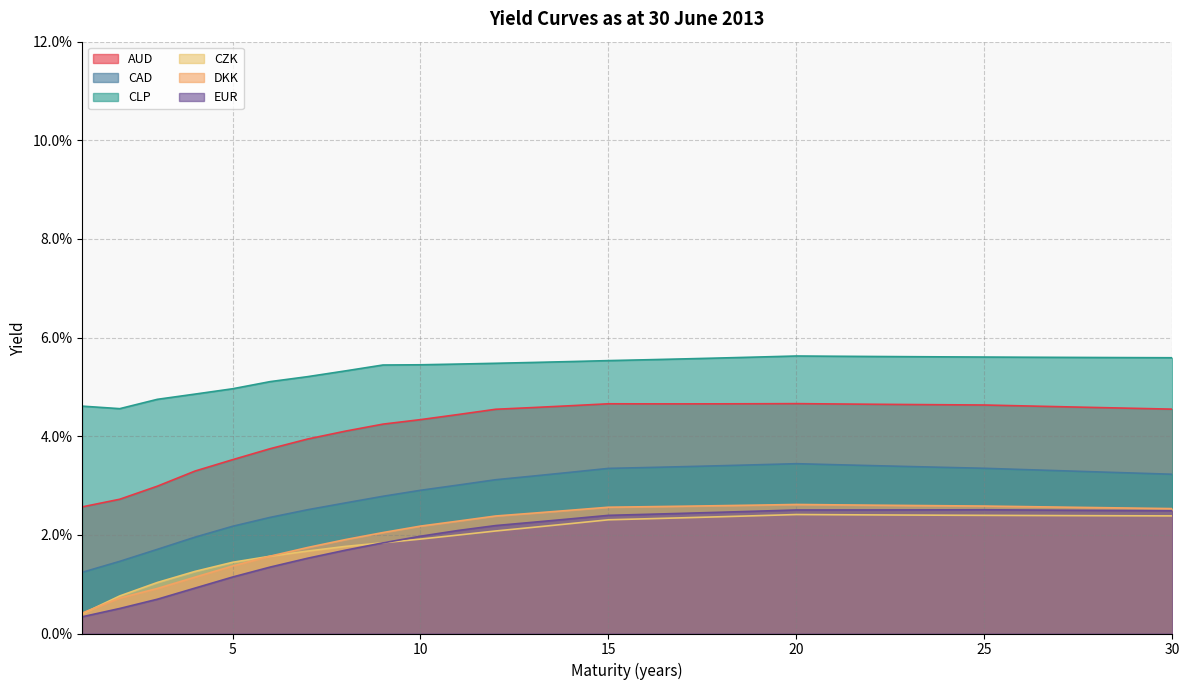

Reading left to right, extract all data points from this chart.

AUD: 0.0	0.0	0.0	0.0	0.0	0.0	0.0	0.0	0.0	0.0	0.0	0.0	0.0	0.0	0.0	0.0	0.0	0.0	0.0	0.0	0.0	0.0	0.0	0.0	0.0	0.0	0.0	0.0	0.0	0.0
CAD: 0.0	0.0	0.0	0.0	0.0	0.0	0.0	0.0	0.0	0.0	0.0	0.0	0.0	0.0	0.0	0.0	0.0	0.0	0.0	0.0	0.0	0.0	0.0	0.0	0.0	0.0	0.0	0.0	0.0	0.0
CLP: 0.0	0.0	0.0	0.0	0.0	0.1	0.1	0.1	0.1	0.1	0.1	0.1	0.1	0.1	0.1	0.1	0.1	0.1	0.1	0.1	0.1	0.1	0.1	0.1	0.1	0.1	0.1	0.1	0.1	0.1
CZK: 0.0	0.0	0.0	0.0	0.0	0.0	0.0	0.0	0.0	0.0	0.0	0.0	0.0	0.0	0.0	0.0	0.0	0.0	0.0	0.0	0.0	0.0	0.0	0.0	0.0	0.0	0.0	0.0	0.0	0.0
DKK: 0.0	0.0	0.0	0.0	0.0	0.0	0.0	0.0	0.0	0.0	0.0	0.0	0.0	0.0	0.0	0.0	0.0	0.0	0.0	0.0	0.0	0.0	0.0	0.0	0.0	0.0	0.0	0.0	0.0	0.0
EUR: 0.0	0.0	0.0	0.0	0.0	0.0	0.0	0.0	0.0	0.0	0.0	0.0	0.0	0.0	0.0	0.0	0.0	0.0	0.0	0.0	0.0	0.0	0.0	0.0	0.0	0.0	0.0	0.0	0.0	0.0